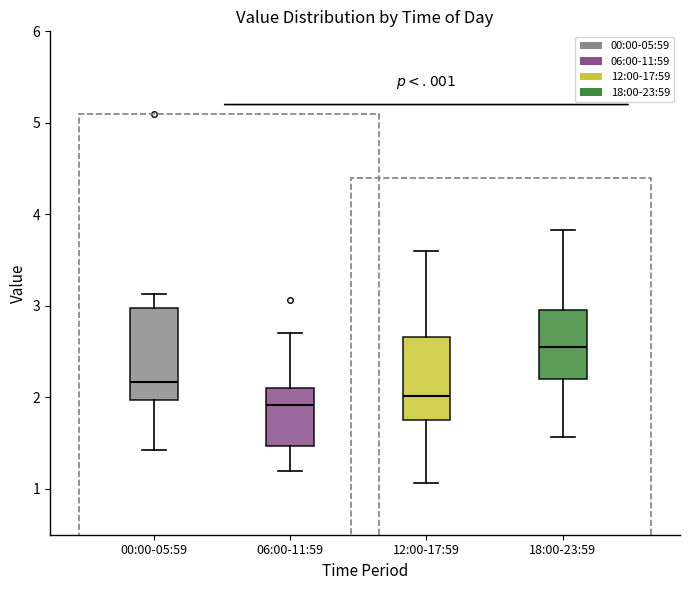

Reading left to right, read every box against the y-axis: the position of its median line, the range the box covers, and the ends of its whiskers. The values are not printed on the chart, so give them approximately, as read against the axis.

00:00-05:59: median 2.2, box 2.0 to 3.0, whiskers 1.4 to 3.1
06:00-11:59: median 1.9, box 1.5 to 2.1, whiskers 1.2 to 2.7
12:00-17:59: median 2.0, box 1.8 to 2.7, whiskers 1.1 to 3.6
18:00-23:59: median 2.6, box 2.2 to 3.0, whiskers 1.6 to 3.8